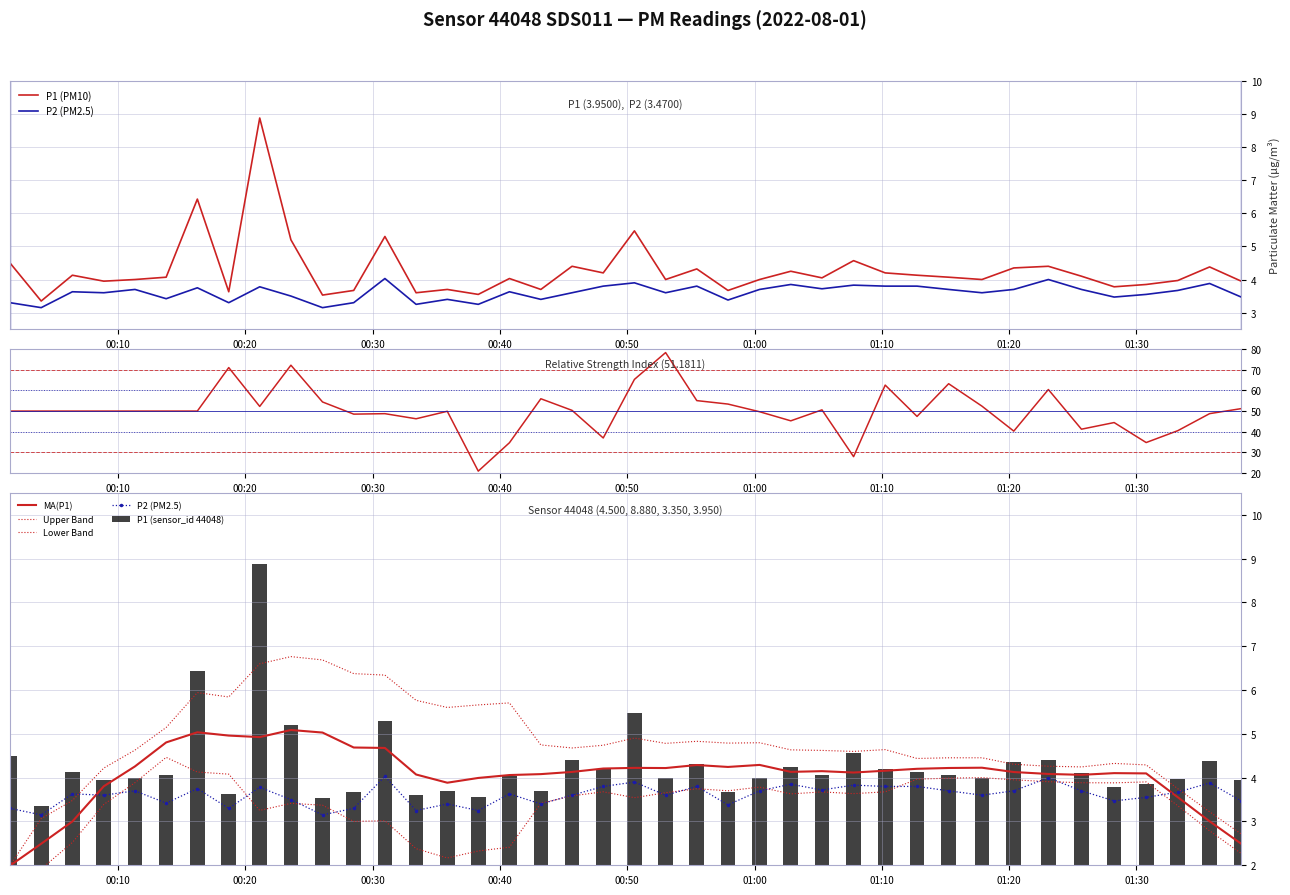

What is the difference between the second highest and second lowest values in the P1 (sensor_id 44048) series?

2.9